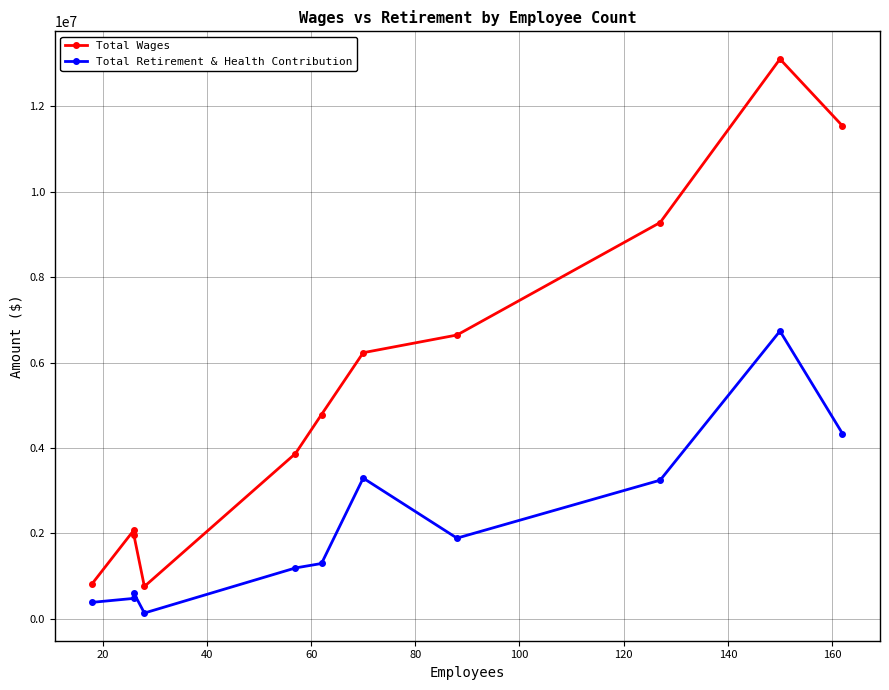

List the series in order of their overall mean, lowest first.

Total Retirement & Health Contribution, Total Wages